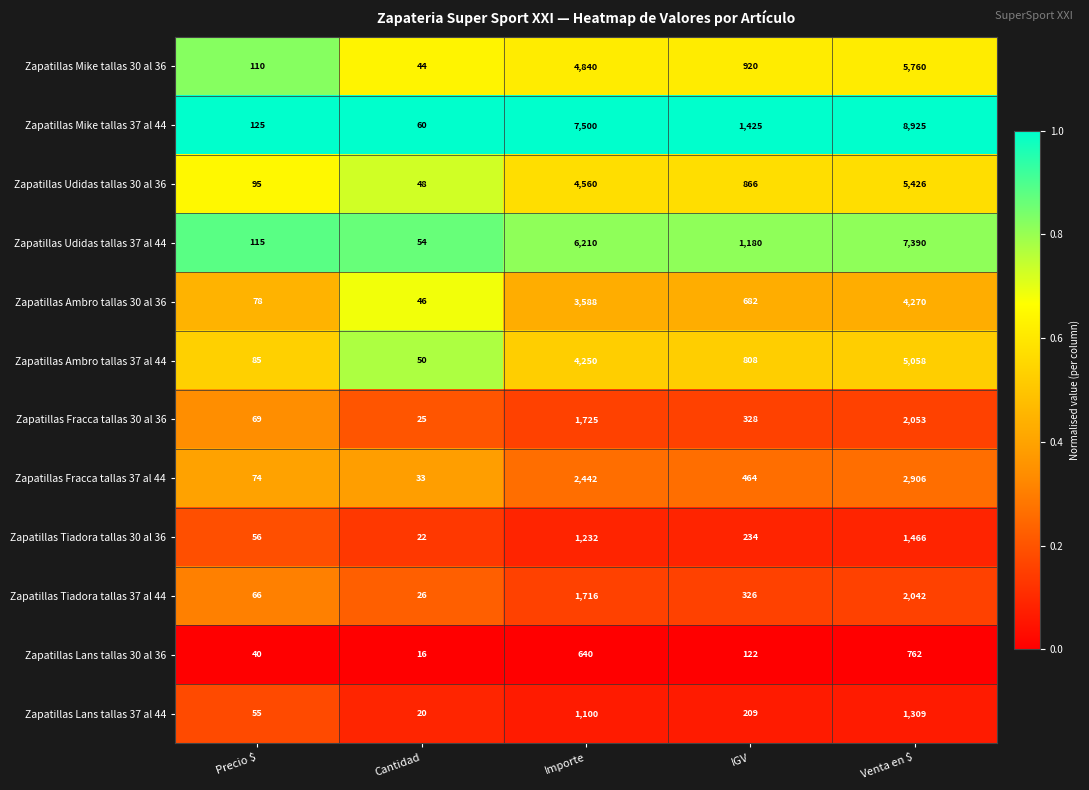

How many categories are shown in the chart?

5